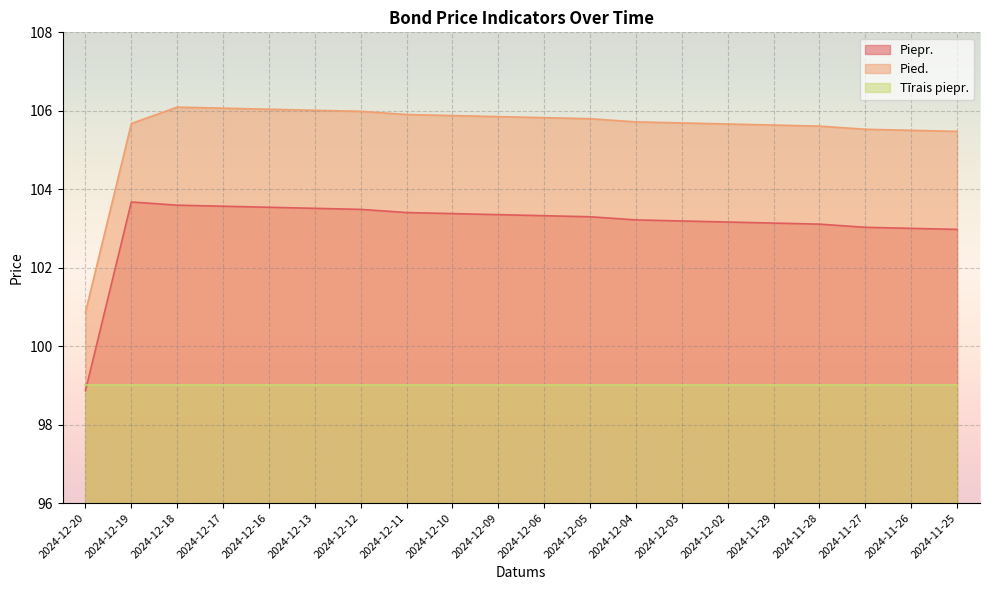

Is it true that Pied. equals 105.9 at 2024-12-11?

True